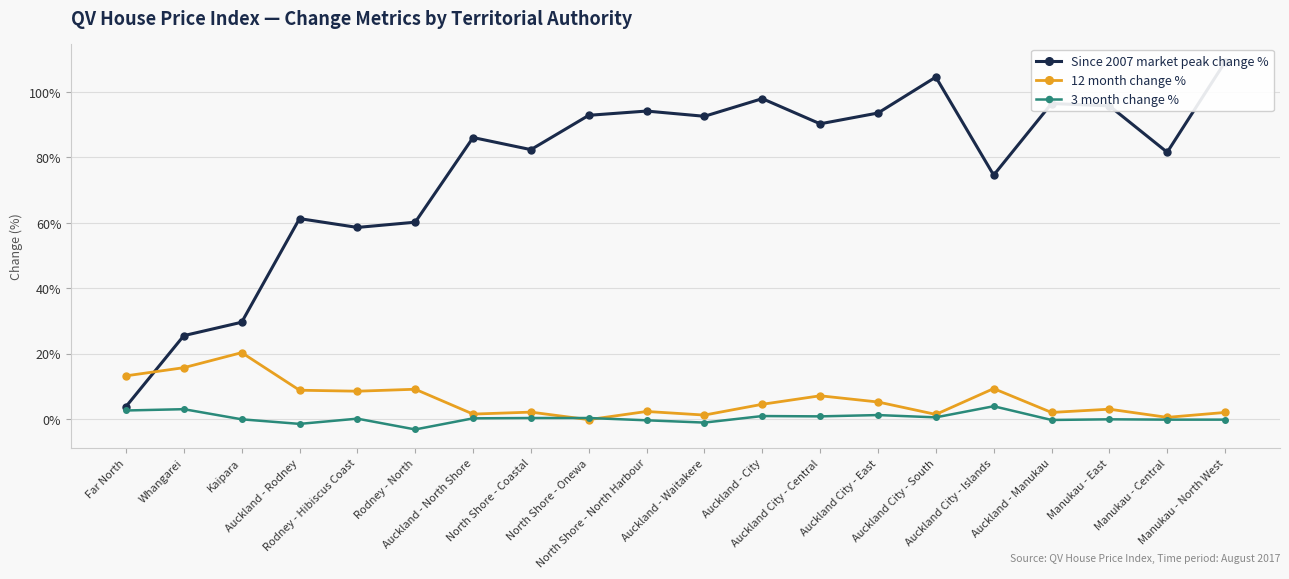

At which category does Since 2007 market peak change % reach its first local peak?

Auckland - Rodney